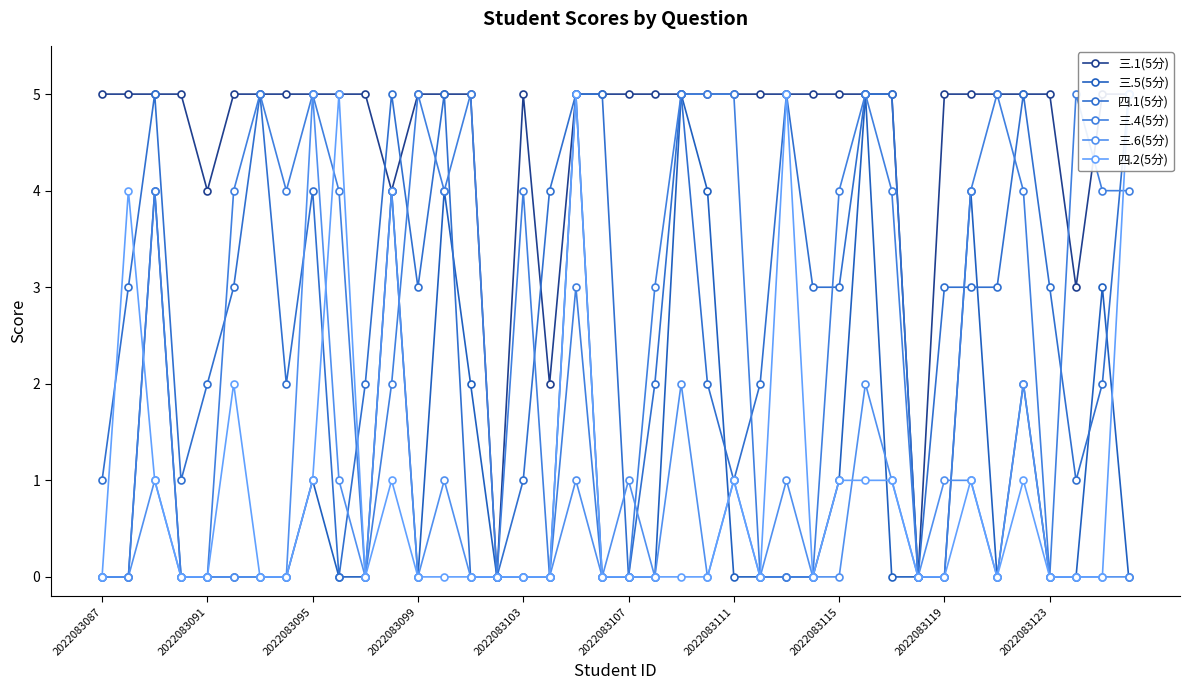

In 四.1(5分), how many points are lower than both neighbors (excluding endpoints)?

8